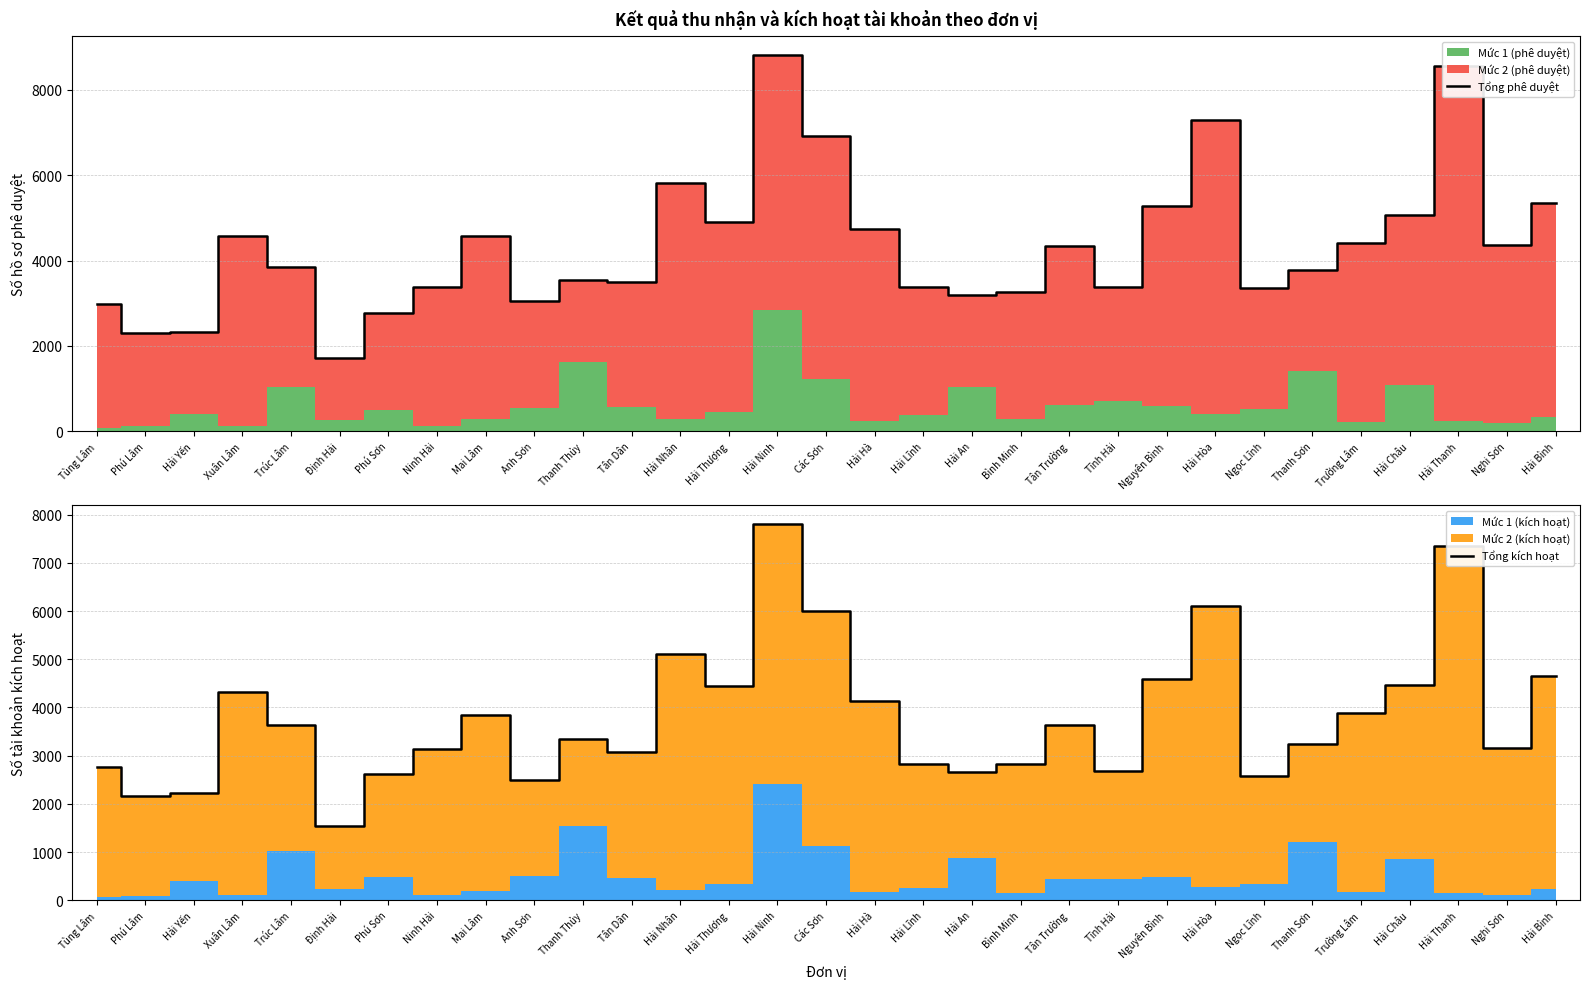

Reading left to right, extract all data points from this chart.

Tổng phê duyệt: 2973	2298	2337	4581	3842	1715	2775	3391	4580	3056	3540	3506	5825	4908	8807	6927	4739	3379	3182	3275	4335	3380	5277	7280	3368	3785	4412	5069	8559	4373	5352
Tổng kích hoạt: 2769	2165	2228	4325	3641	1543	2631	3140	3852	2506	3354	3086	5116	4437	7800	6002	4133	2829	2663	2838	3628	2673	4583	6110	2584	3251	3886	4460	7348	3160	4660